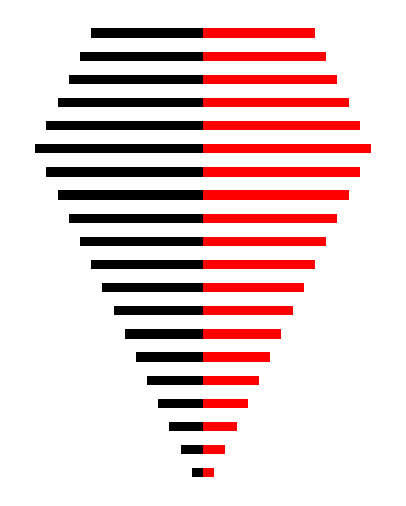

List the series in order of their peak value, highest first.

Red, Black